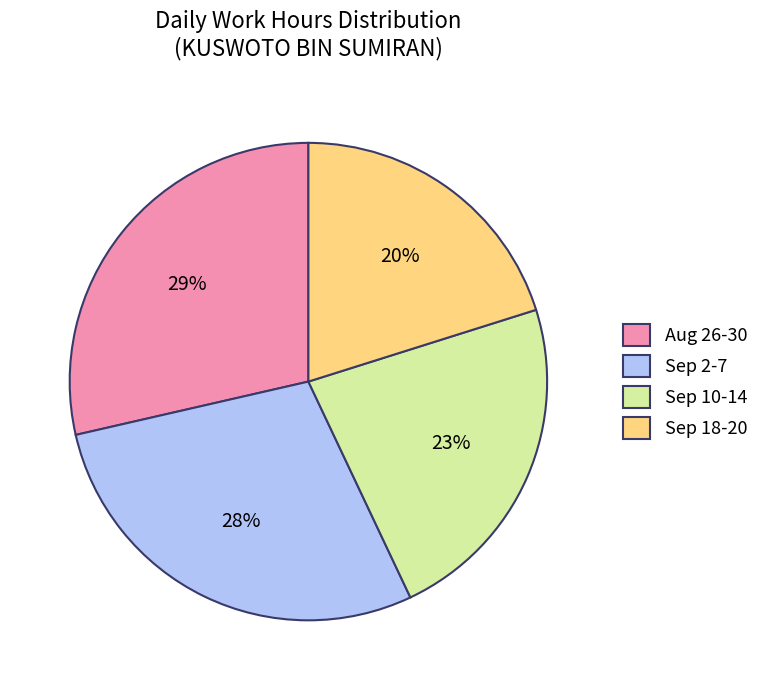

How many slices are in this pie chart?

4